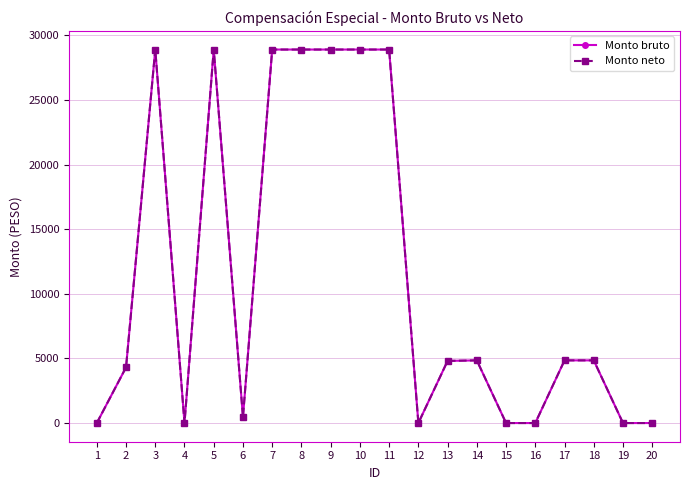

Where is Monto bruto nearest to the value 14448?

14